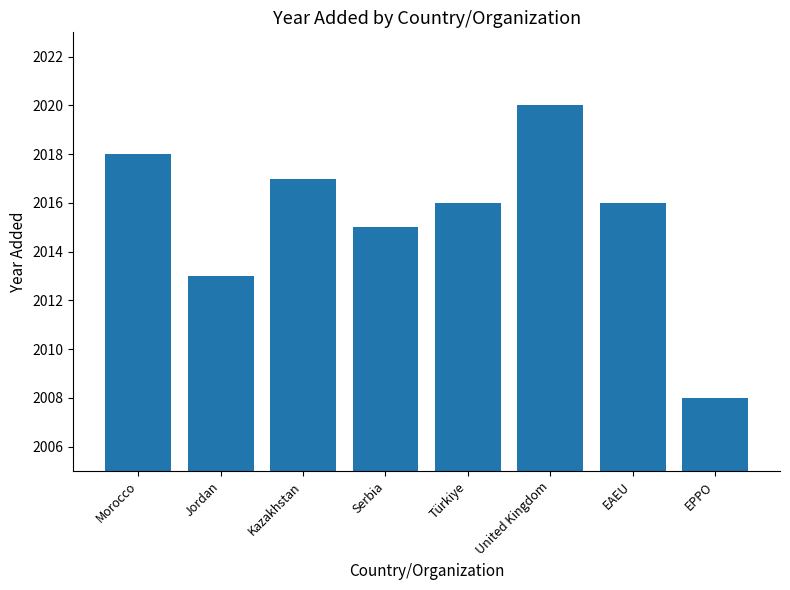

At which category does the chart reach its peak across all series?

United Kingdom